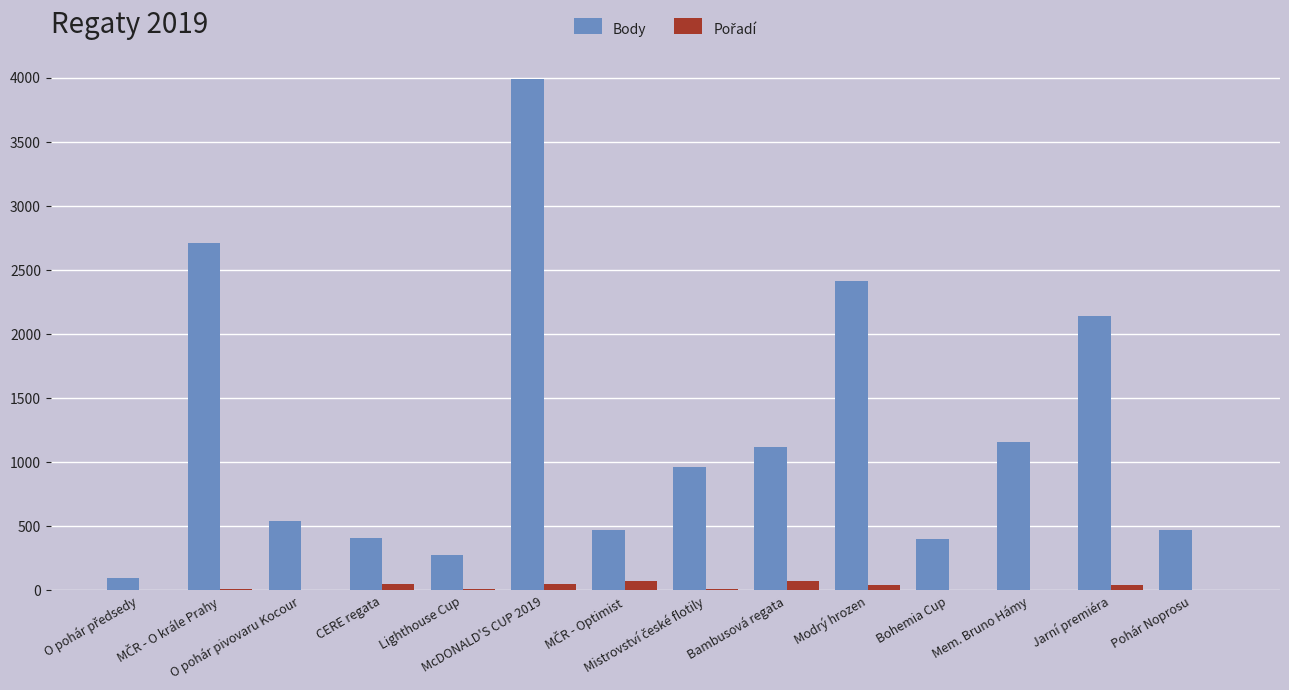

What is the highest value of the Body series?

3989